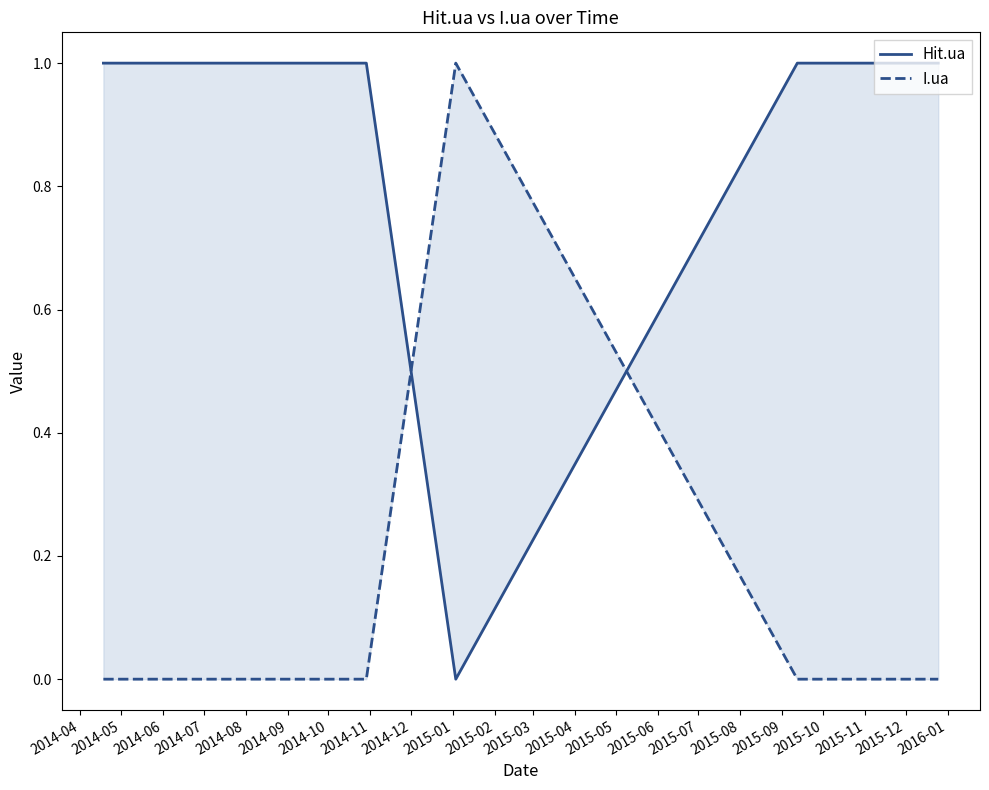

Rank the series by their maximum value, from highest to lowest.

Hit.ua, I.ua